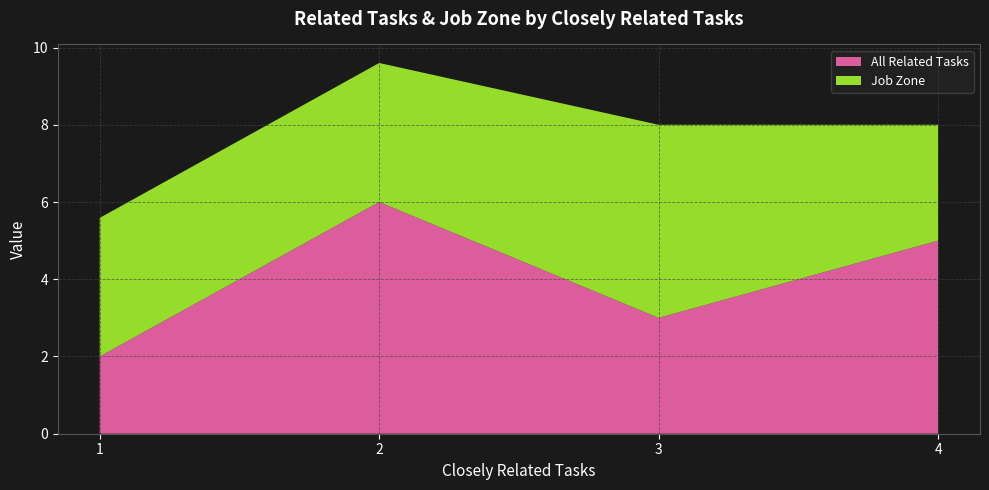

Reading left to right, transcribe the values for All Related Tasks.

2.0	6.0	3.0	5.0